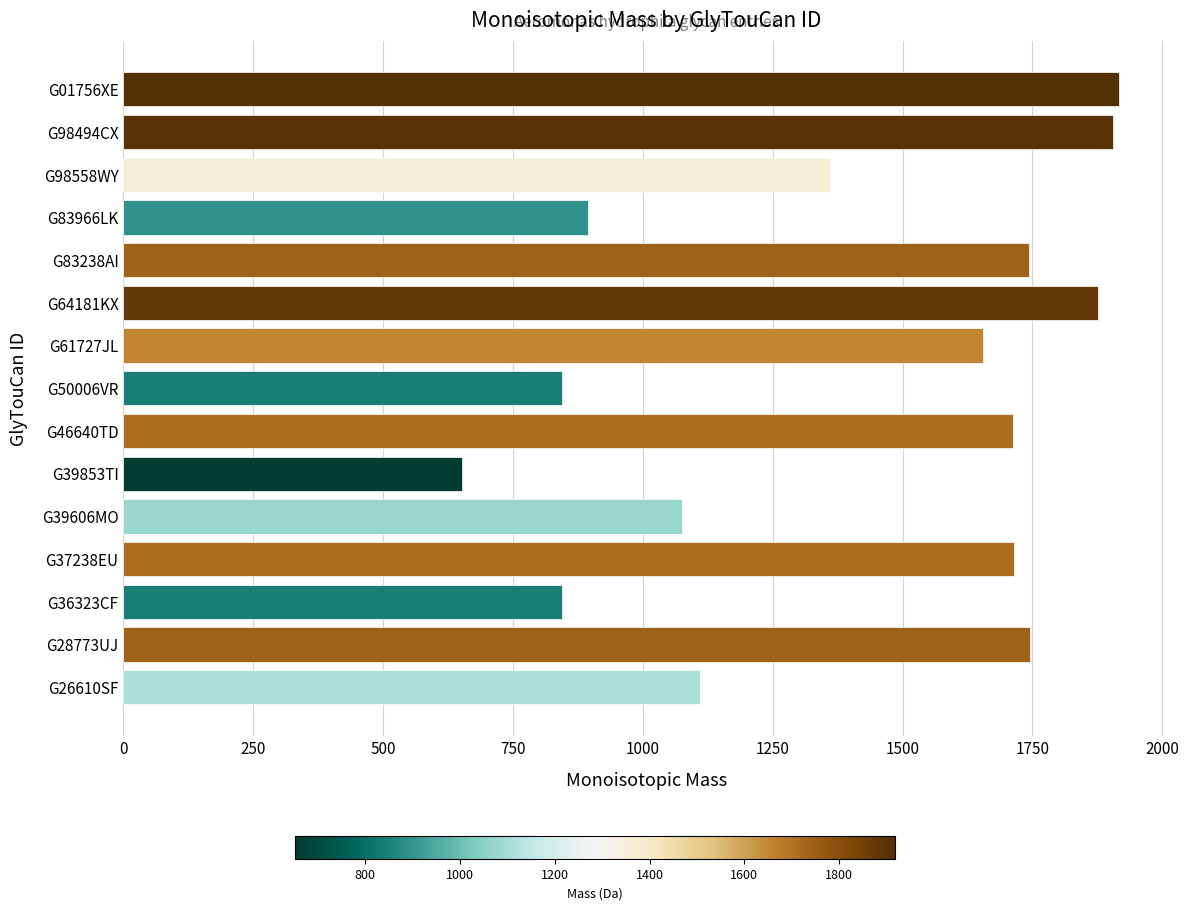

How many data points does each series have?

15